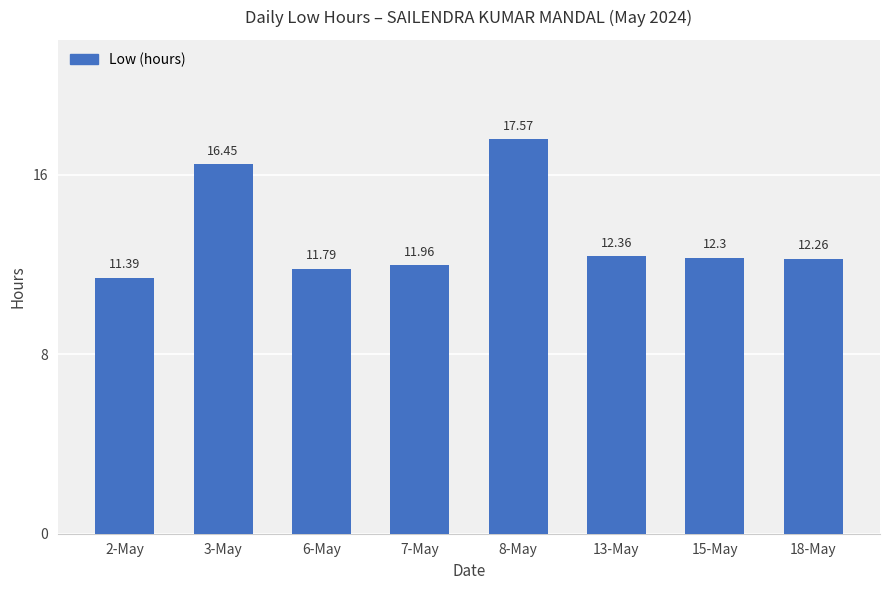

Rank the categories by value from lowest to highest.

2-May, 6-May, 7-May, 18-May, 15-May, 13-May, 3-May, 8-May